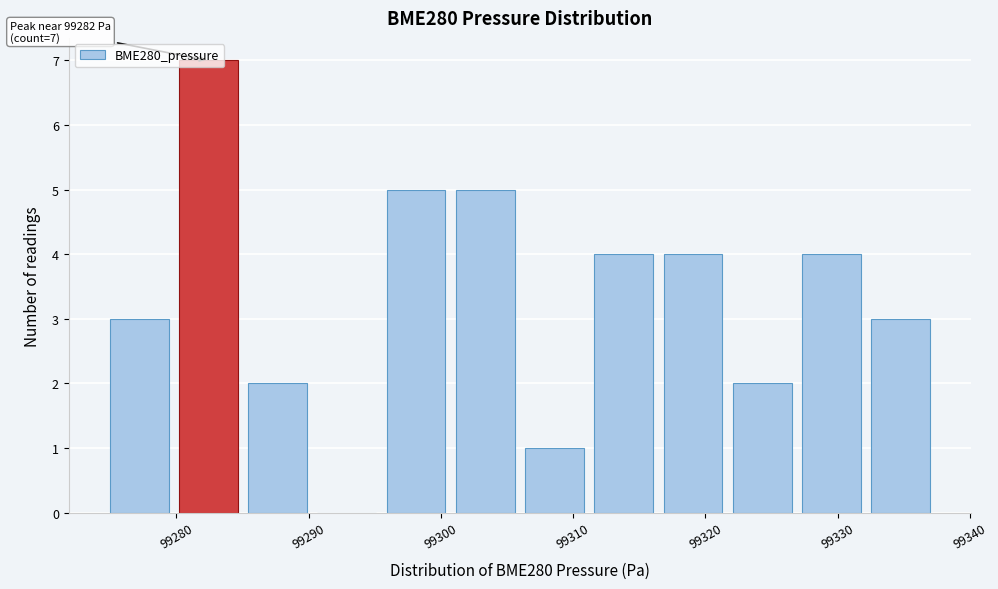

Over which range of the x-axis is the bar tallest?

99280 to 99285